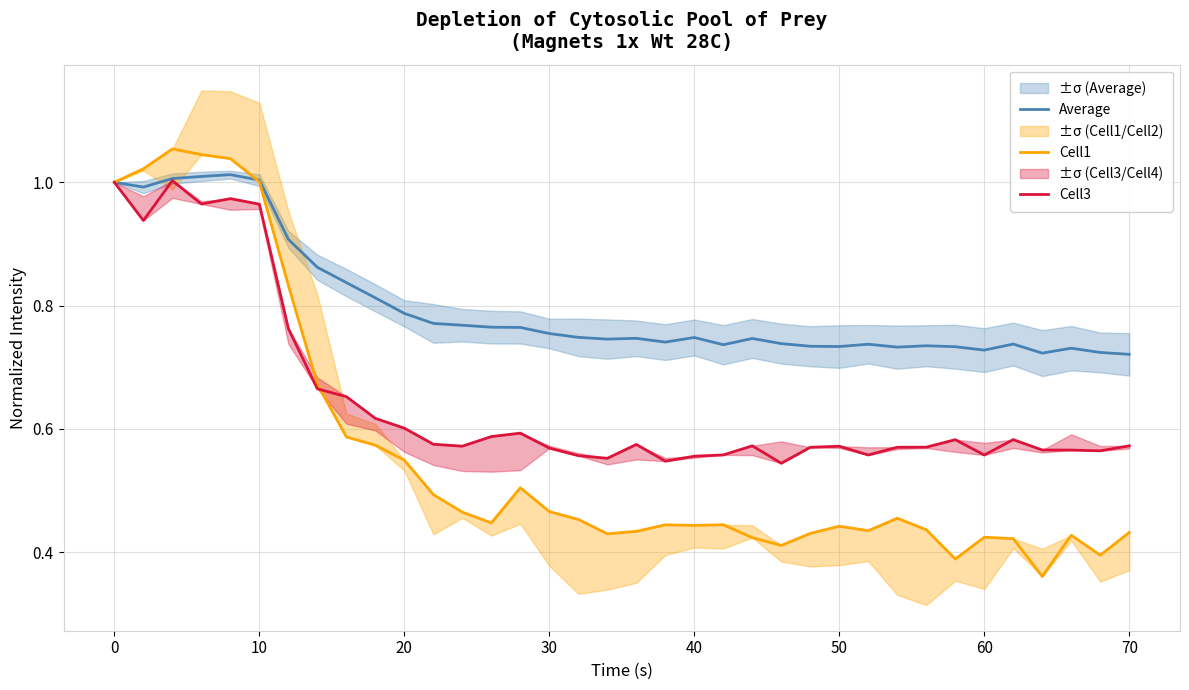

Is it true that Average equals 0.3 at 0?

False